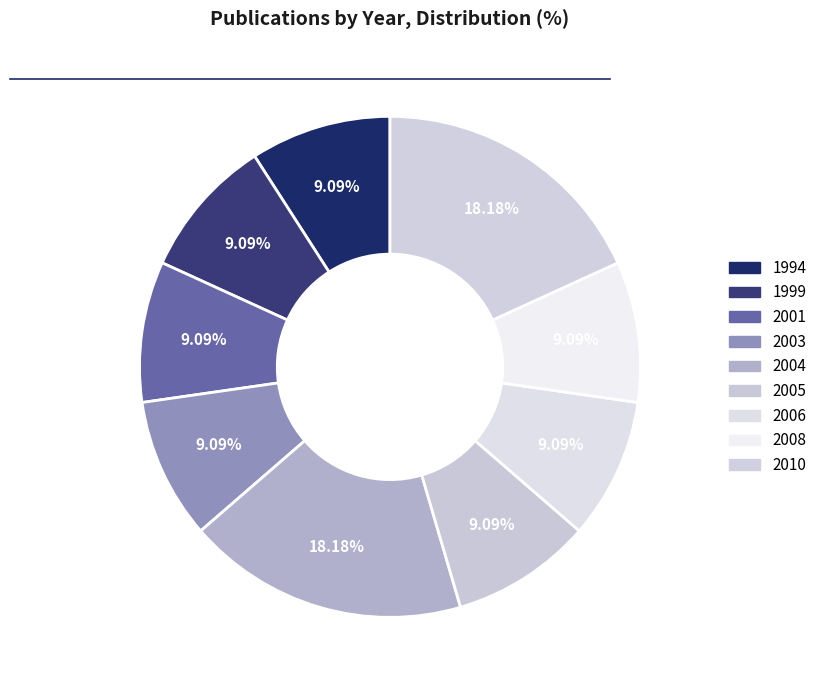

How many slices are in this pie chart?

9